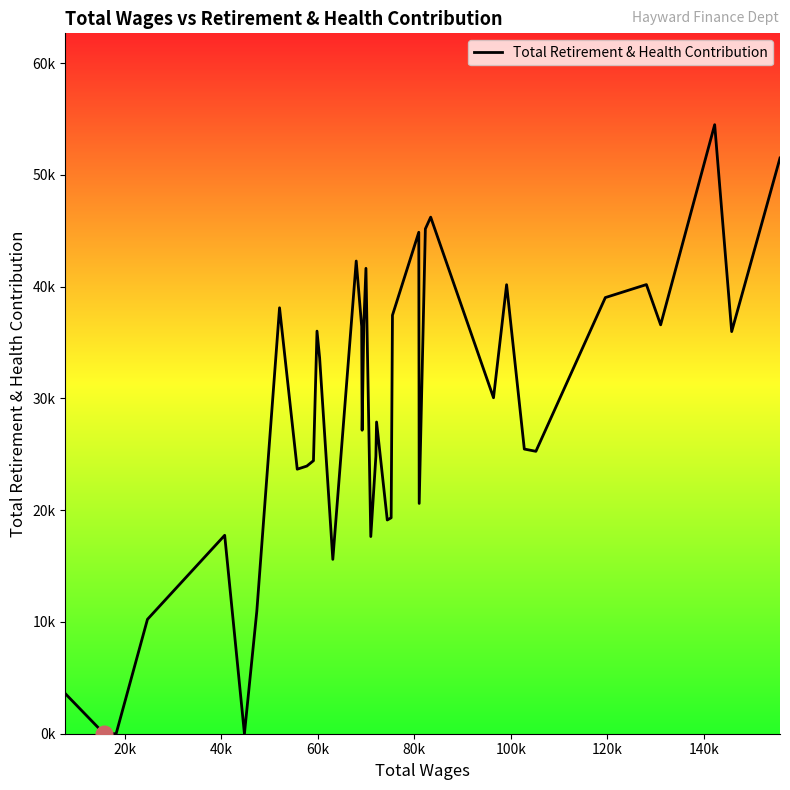

Does the chart display data point markers on the line(s)?

No